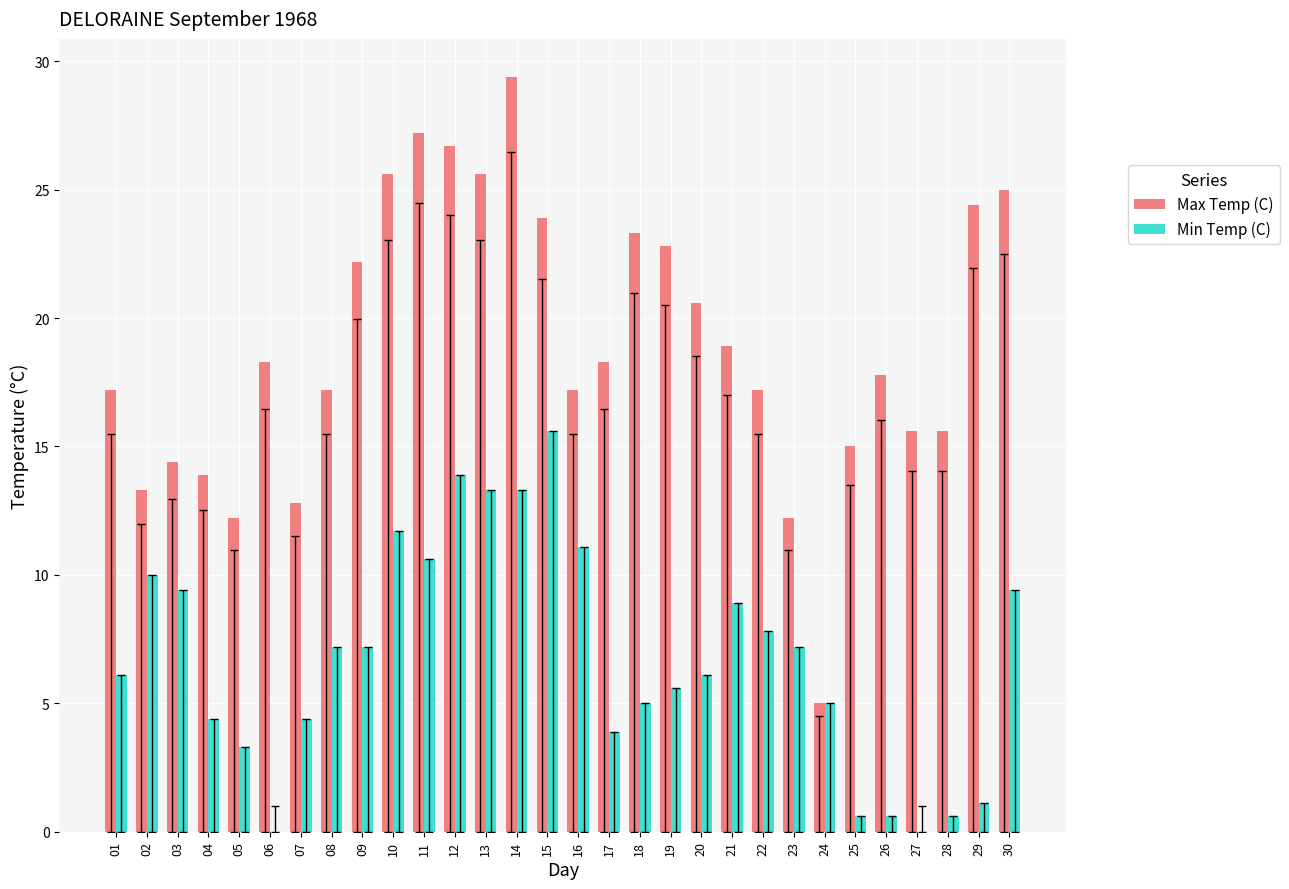

Is it true that Min Temp (C) equals 6.7 at 27?

False